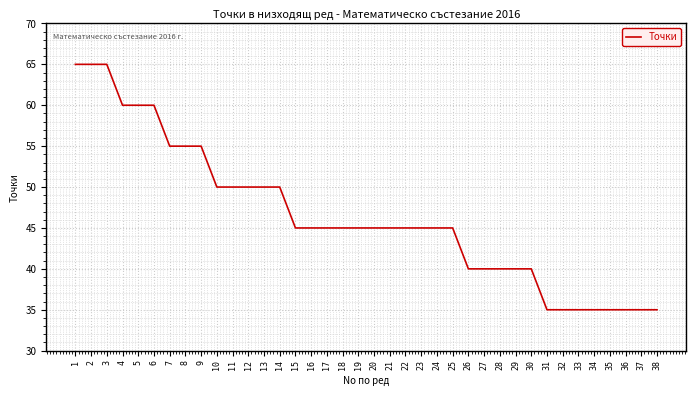

Does the chart have visible grid lines?

Yes